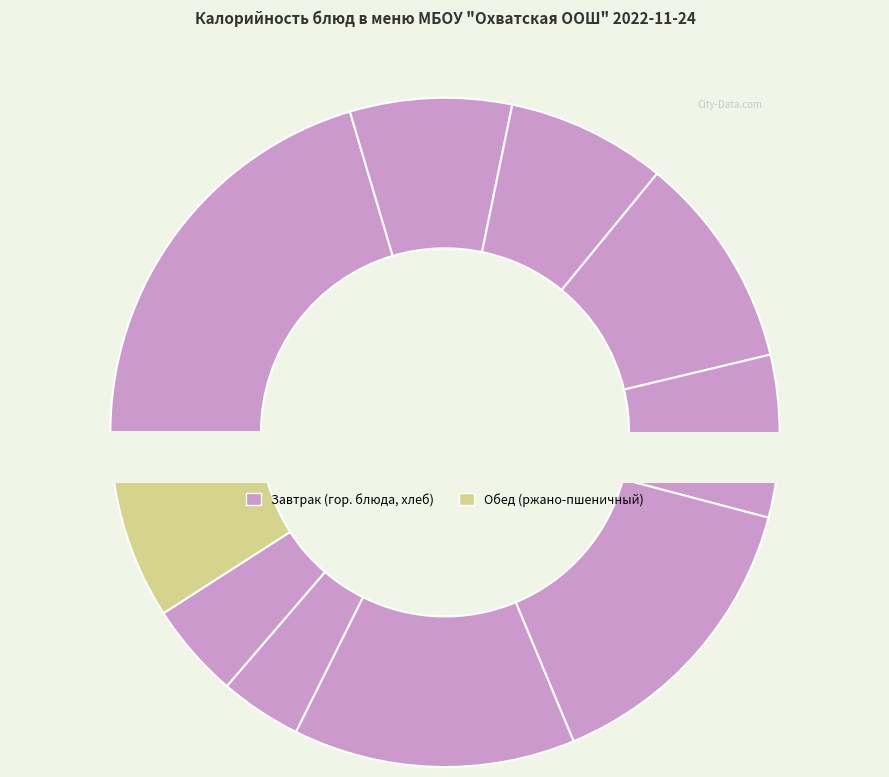

To the nearest percent, what is the combined percentage of каша вязкая молочная из риса и пшена and Бутерброд с сыром?

31%